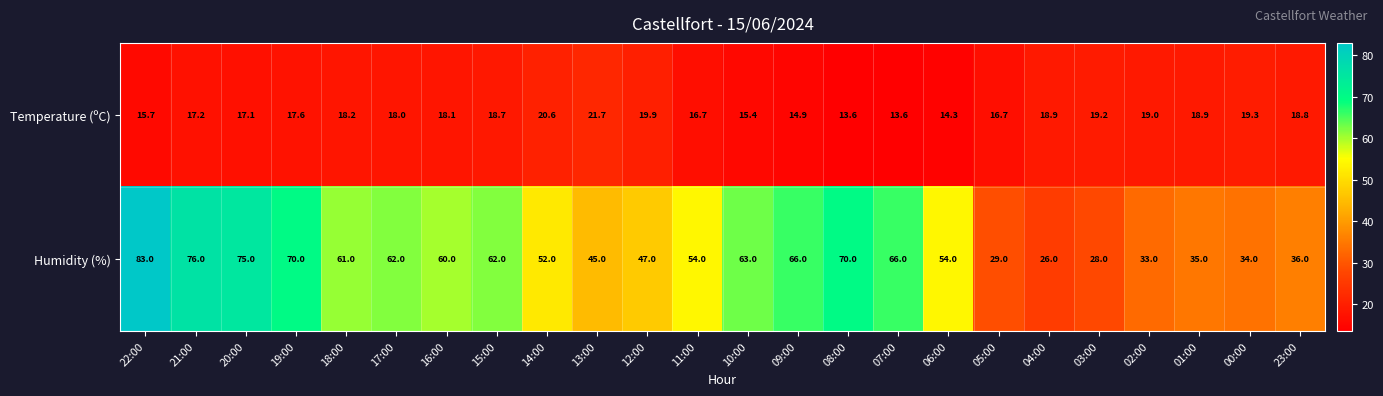

Is it true that Temperature (ºC) equals 33.4 at 03:00?

False